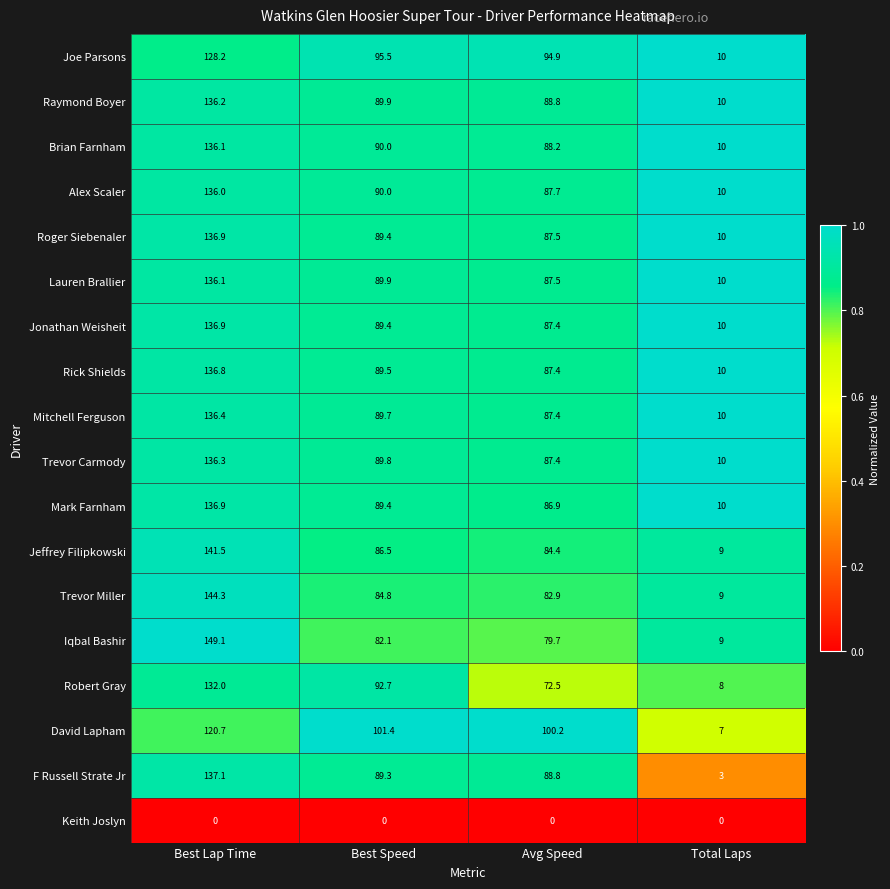

What is the difference between the highest and lowest values at Best Speed?

101.4